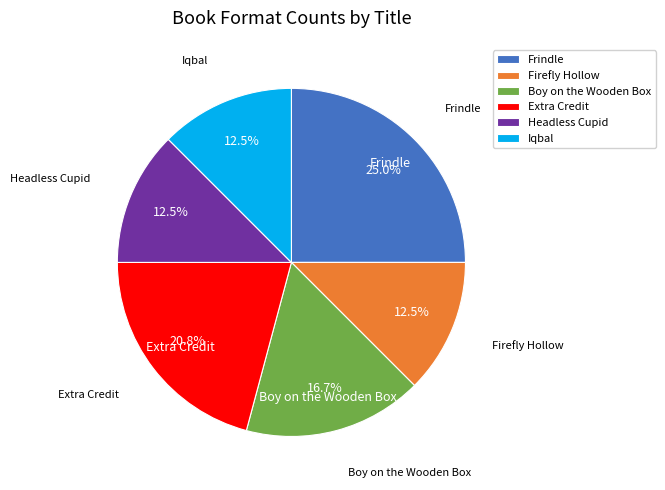

What percentage do Frindle and Headless Cupid together represent?

37.5%